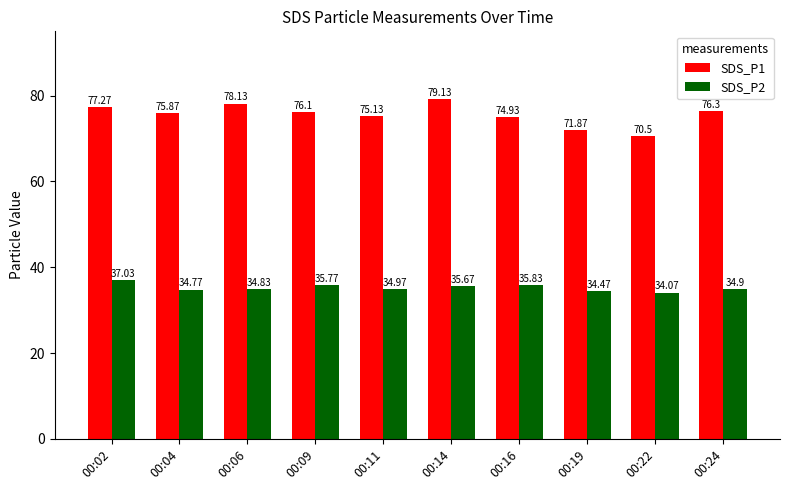

Which category has the lowest value in the SDS_P1 series?

00:22